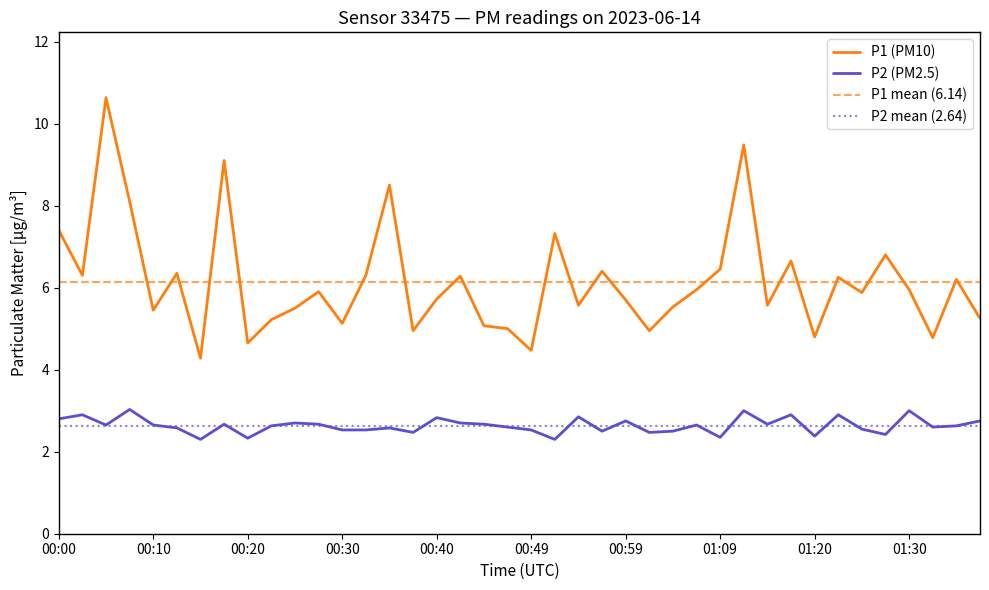

At which category does P2 reach its first local peak?

00:03